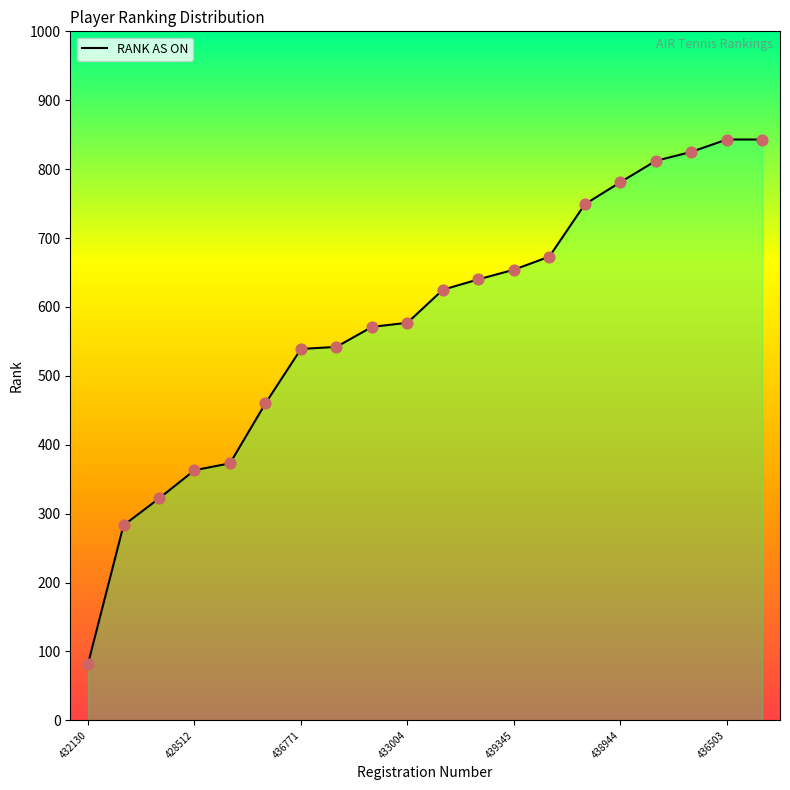

Between 432130 and 17, which is larger?

17